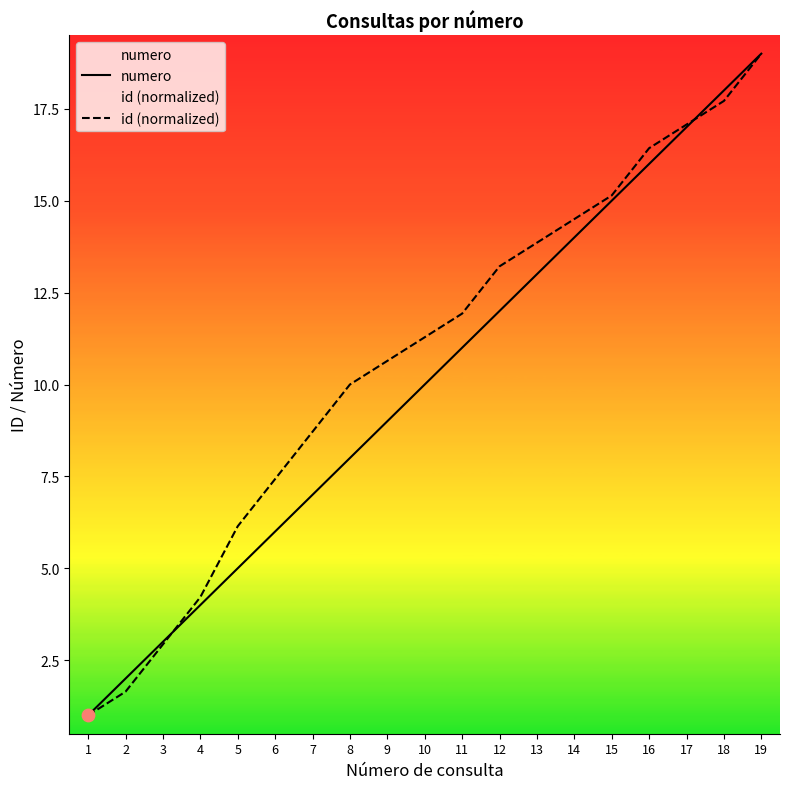

What is the total value across all series at 9?

19.6